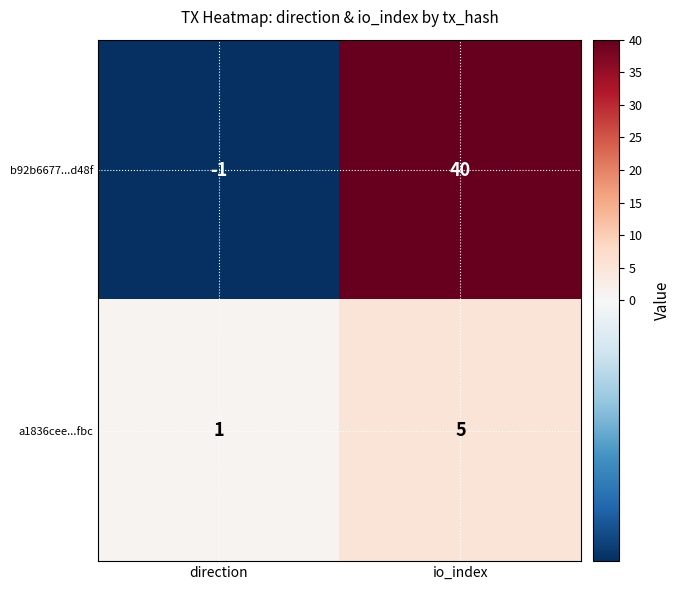

What is the difference between the highest and lowest values at direction?

2